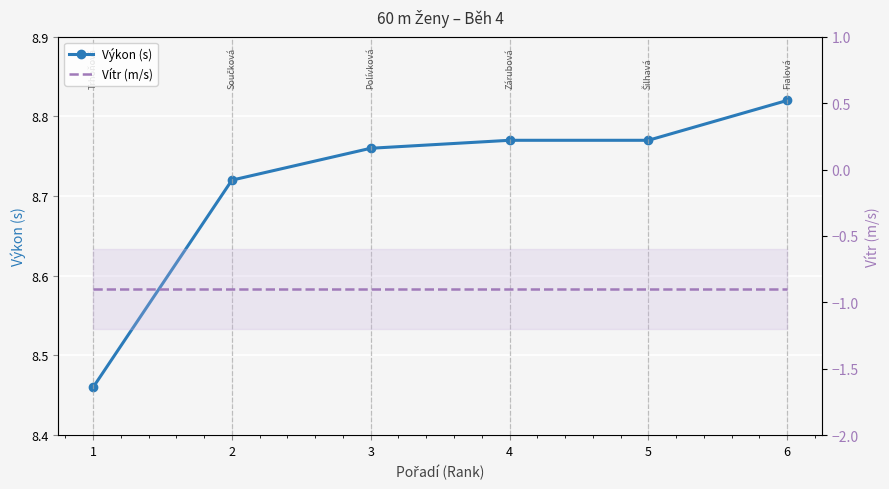

Between 4 and 3, which is larger?

4